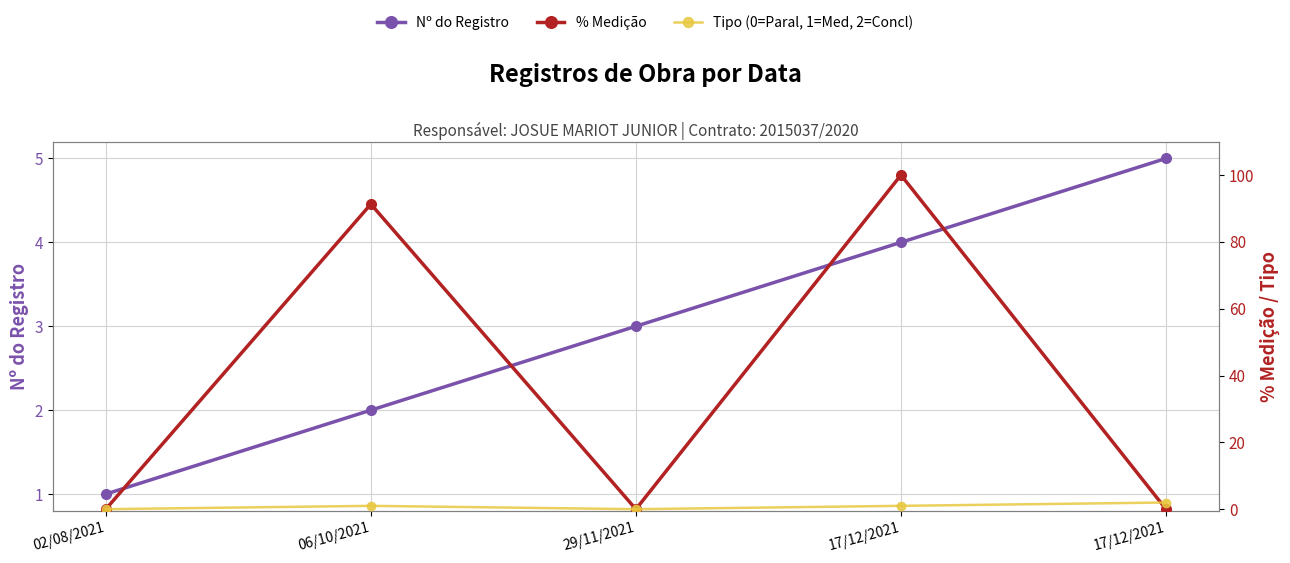

True or false: % Medição has more than 2 points higher than both neighbors.

False